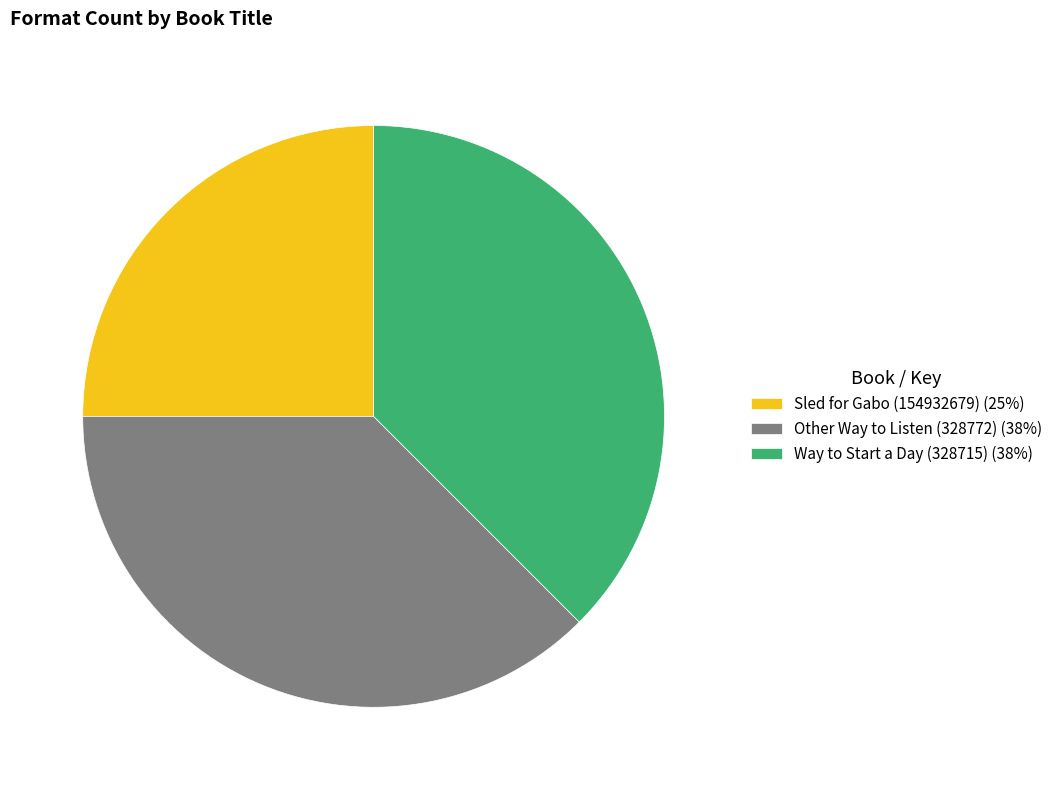

Combined, do Way to Start a Day (328715) and Other Way to Listen (328772) account for over 50%?

Yes